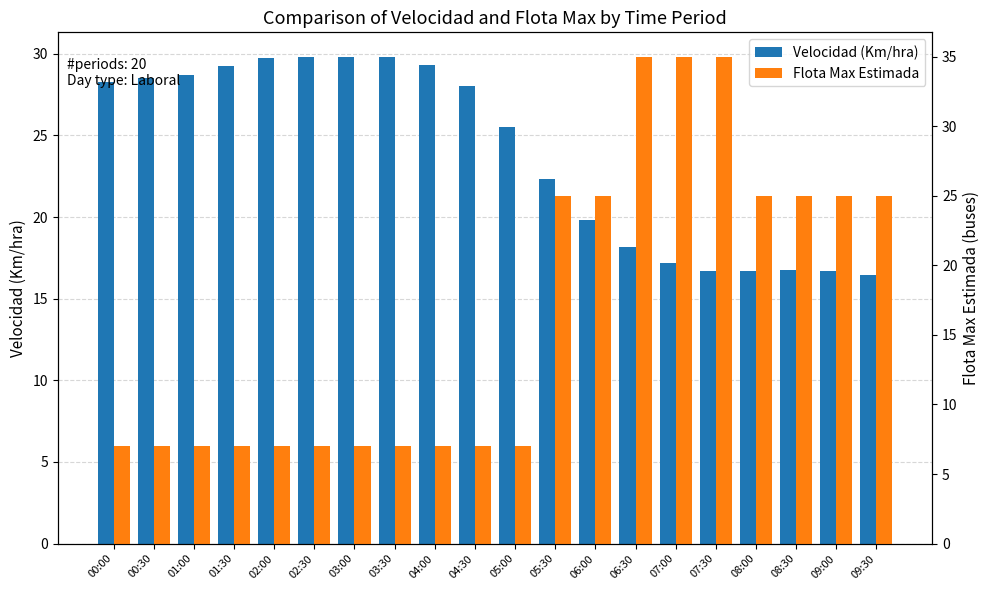

Reading left to right, transcribe all the data shown in this chart.

Velocidad (Km/hra): 00:00=28.2	00:30=28.5	01:00=28.7	01:30=29.3	02:00=29.7	02:30=29.8	03:00=29.8	03:30=29.8	04:00=29.3	04:30=28.1	05:00=25.5	05:30=22.3	06:00=19.8	06:30=18.2	07:00=17.2	07:30=16.7	08:00=16.7	08:30=16.8	09:00=16.7	09:30=16.5
Flota Max Estimada: 00:00=7.0	00:30=7.0	01:00=7.0	01:30=7.0	02:00=7.0	02:30=7.0	03:00=7.0	03:30=7.0	04:00=7.0	04:30=7.0	05:00=7.0	05:30=25.0	06:00=25.0	06:30=35.0	07:00=35.0	07:30=35.0	08:00=25.0	08:30=25.0	09:00=25.0	09:30=25.0